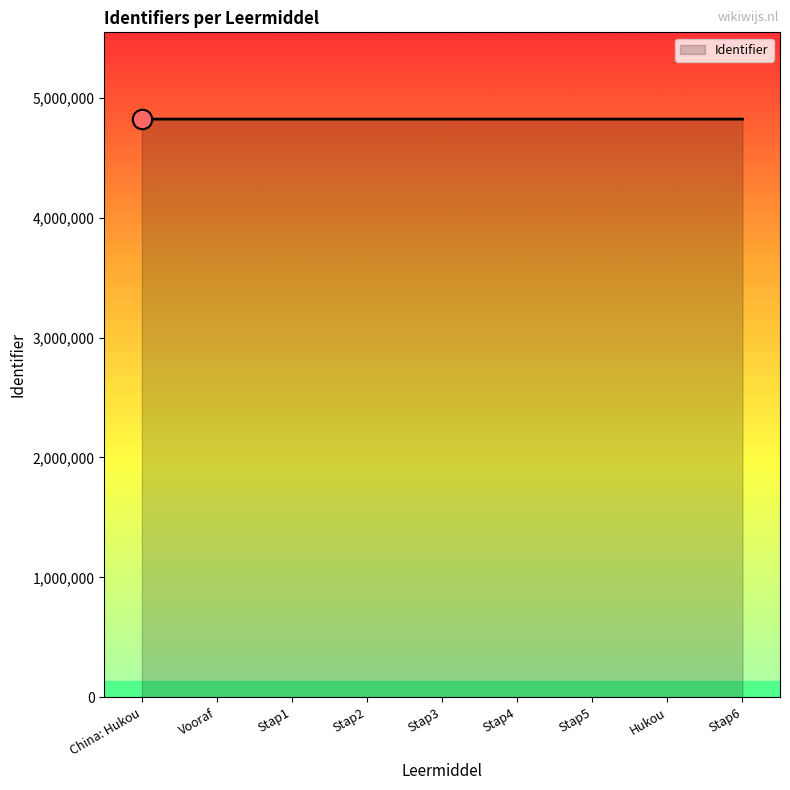

Approximately how many times larger is the value at Stap1 compared to Stap2?

1.0